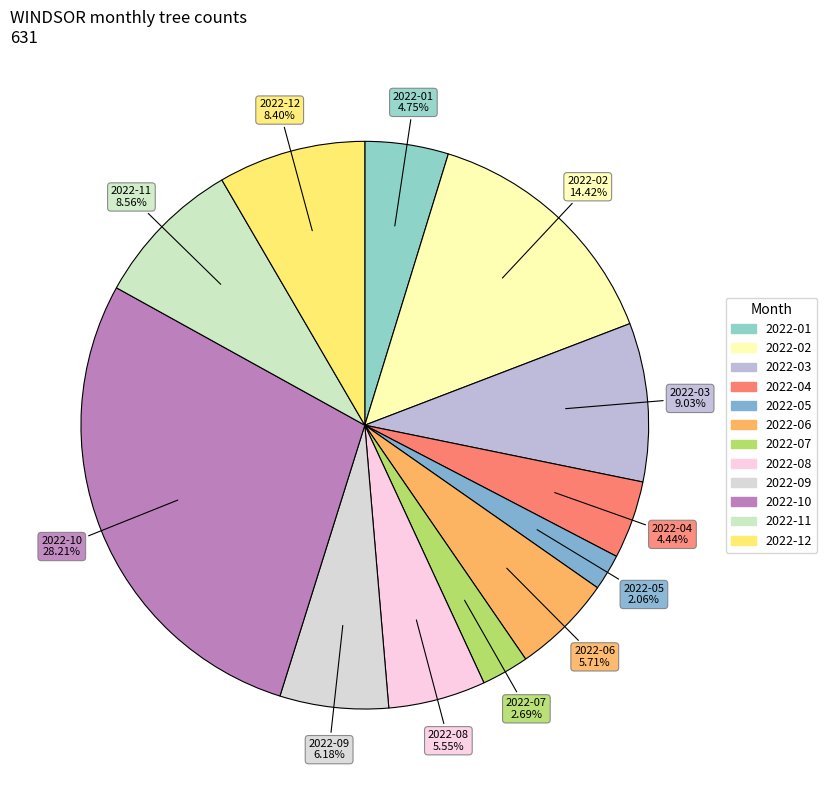

Does 2022-12 account for over 50% of the chart?

No